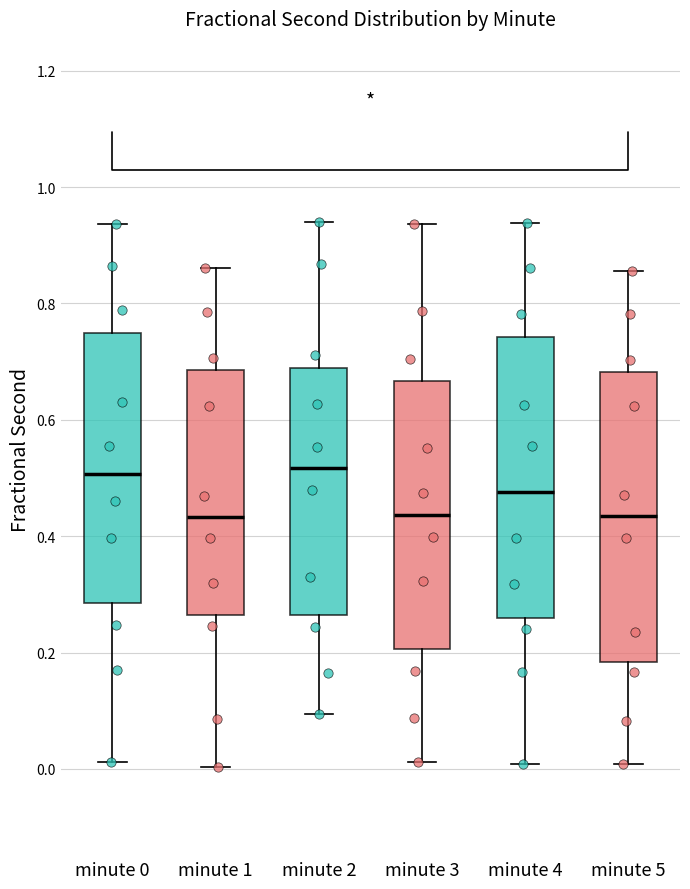

Reading left to right, read every box against the y-axis: the position of its median line, the range the box covers, and the ends of its whiskers. The values are not printed on the chart, so give them approximately, as read against the axis.

minute 0: median 0.50, box 0.28 to 0.74, whiskers 0.02 to 0.94
minute 1: median 0.44, box 0.26 to 0.68, whiskers 0.00 to 0.86
minute 2: median 0.52, box 0.26 to 0.68, whiskers 0.10 to 0.94
minute 3: median 0.44, box 0.20 to 0.66, whiskers 0.02 to 0.94
minute 4: median 0.48, box 0.26 to 0.74, whiskers 0.00 to 0.94
minute 5: median 0.44, box 0.18 to 0.68, whiskers 0.00 to 0.86